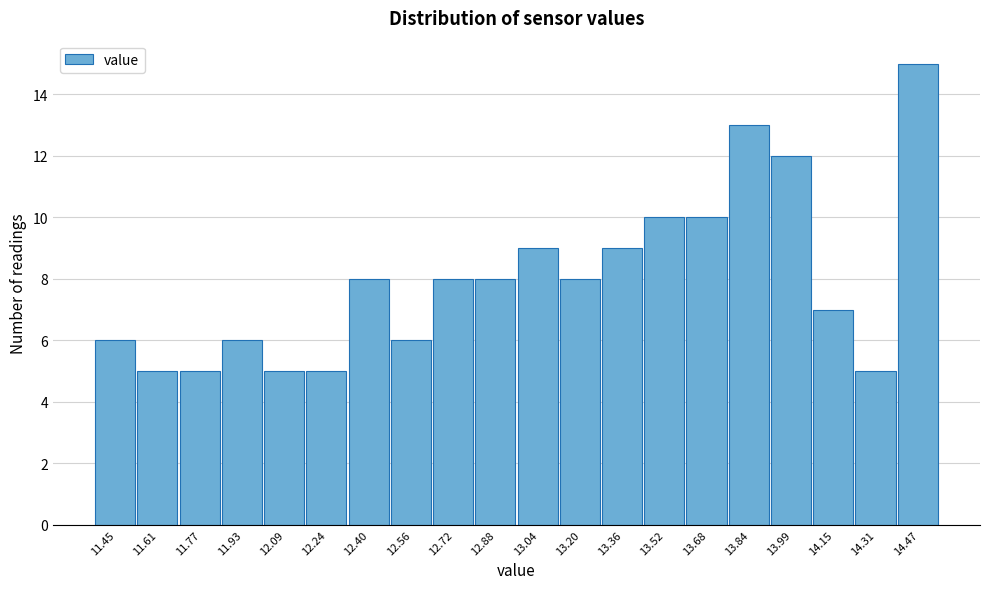

Reading left to right, what are all the values shown in this chart?

6	5	5	6	5	5	8	6	8	8	9	8	9	10	10	13	12	7	5	15